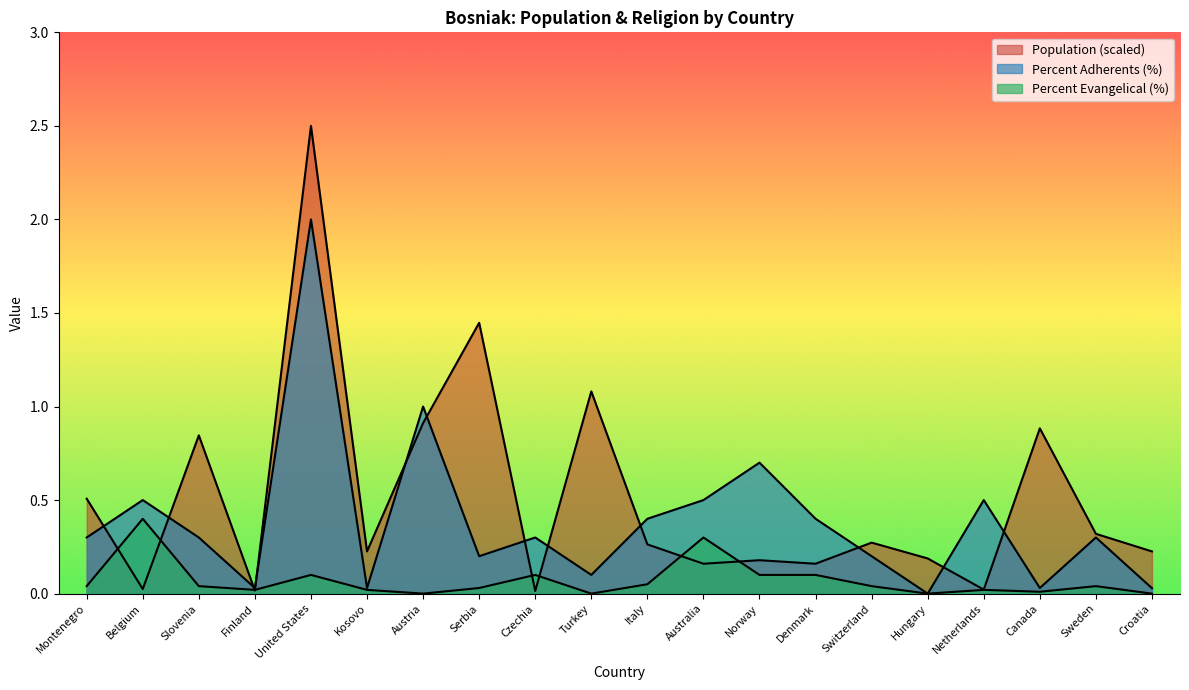

How many values in the PercentEvangelical series exceed 0?

16